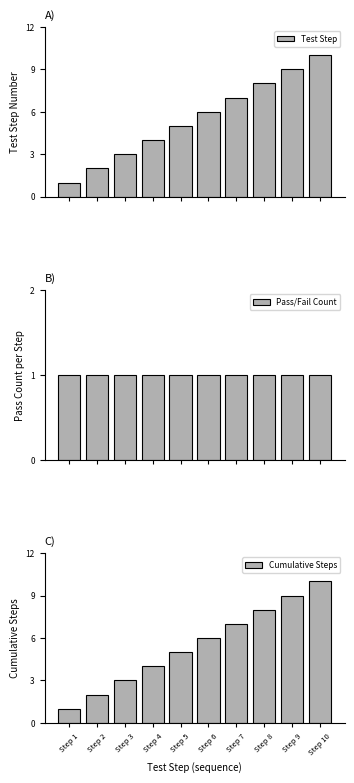

Which category has the lowest value in the Cumulative Steps series?

Step 1